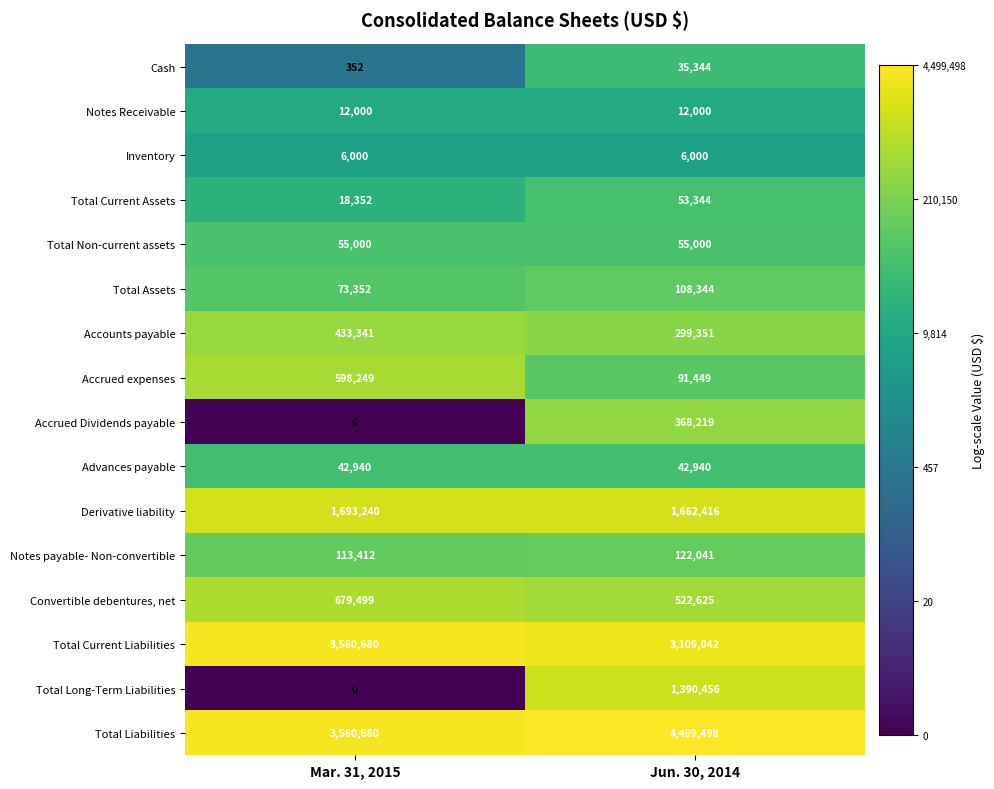

The Total Current Assets series shows 92425 at Jun. 30, 2014. True or false?

False